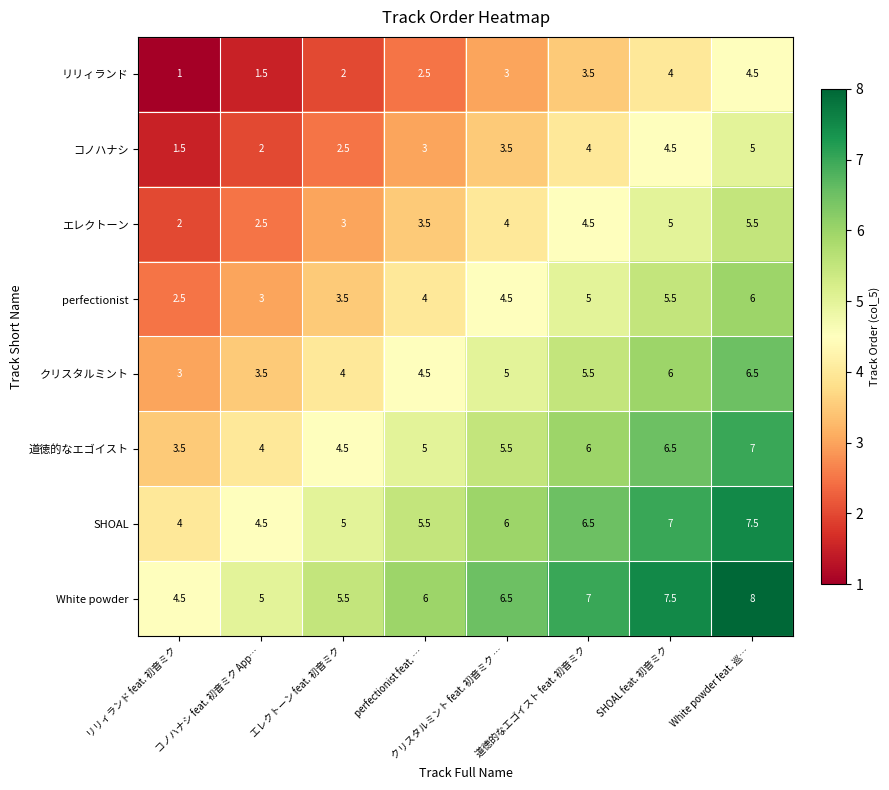

How many values in the White powder series are below 6?

3